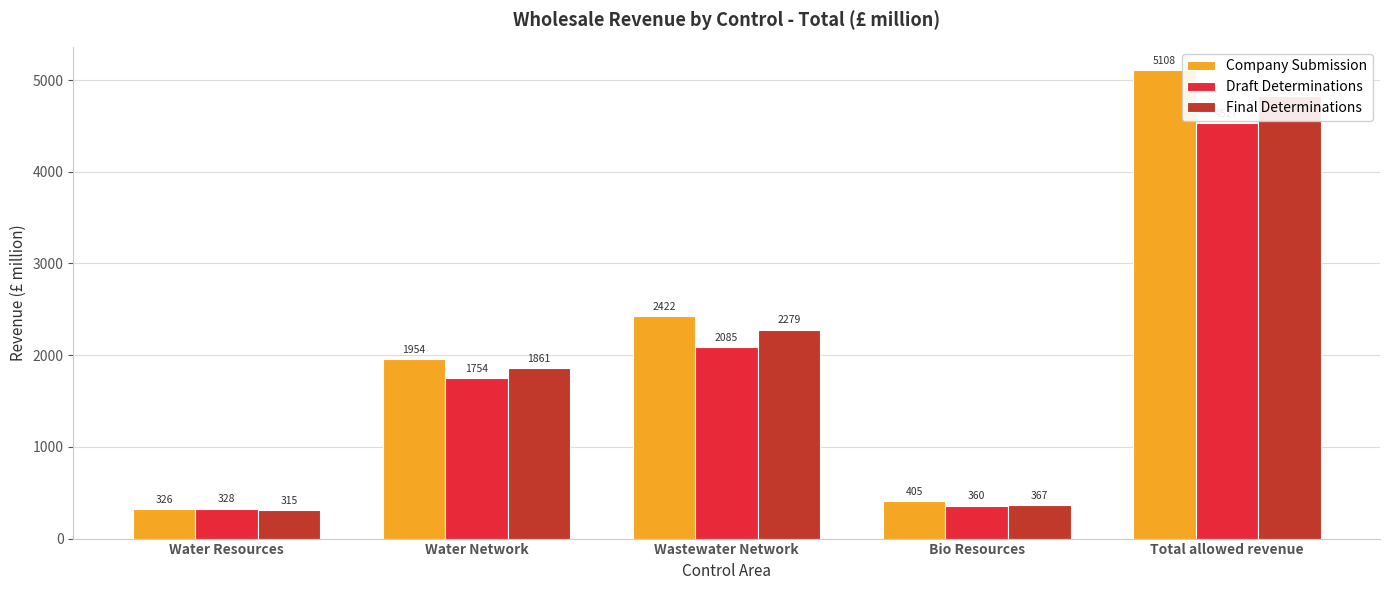

Is the value of Draft Determinations at Wastewater Network greater than the value of Company Submission at Total allowed revenue?

No